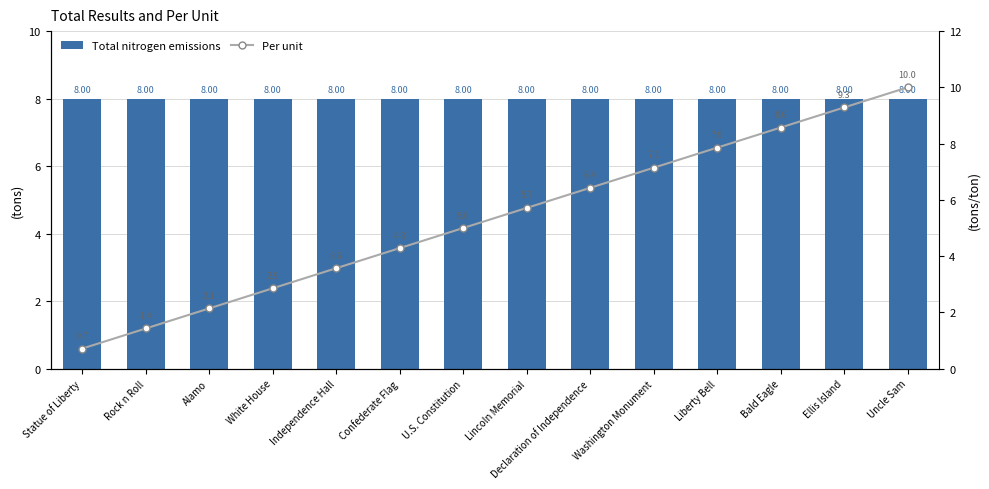

Reading left to right, transcribe all the data shown in this chart.

Total nitrogen emissions: 8.0	8.0	8.0	8.0	8.0	8.0	8.0	8.0	8.0	8.0	8.0	8.0	8.0	8.0
Per unit: 0.7	1.4	2.1	2.9	3.6	4.3	5.0	5.7	6.4	7.1	7.9	8.6	9.3	10.0